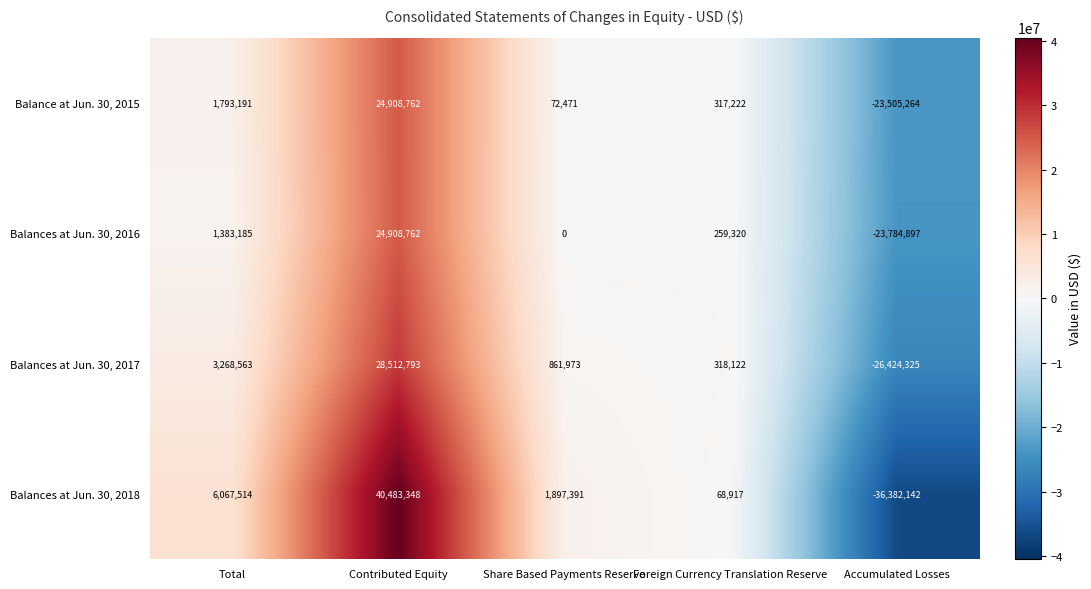

Is the value of Balances at Jun. 30, 2016 at Total greater than the value of Balances at Jun. 30, 2018 at Accumulated Losses?

Yes